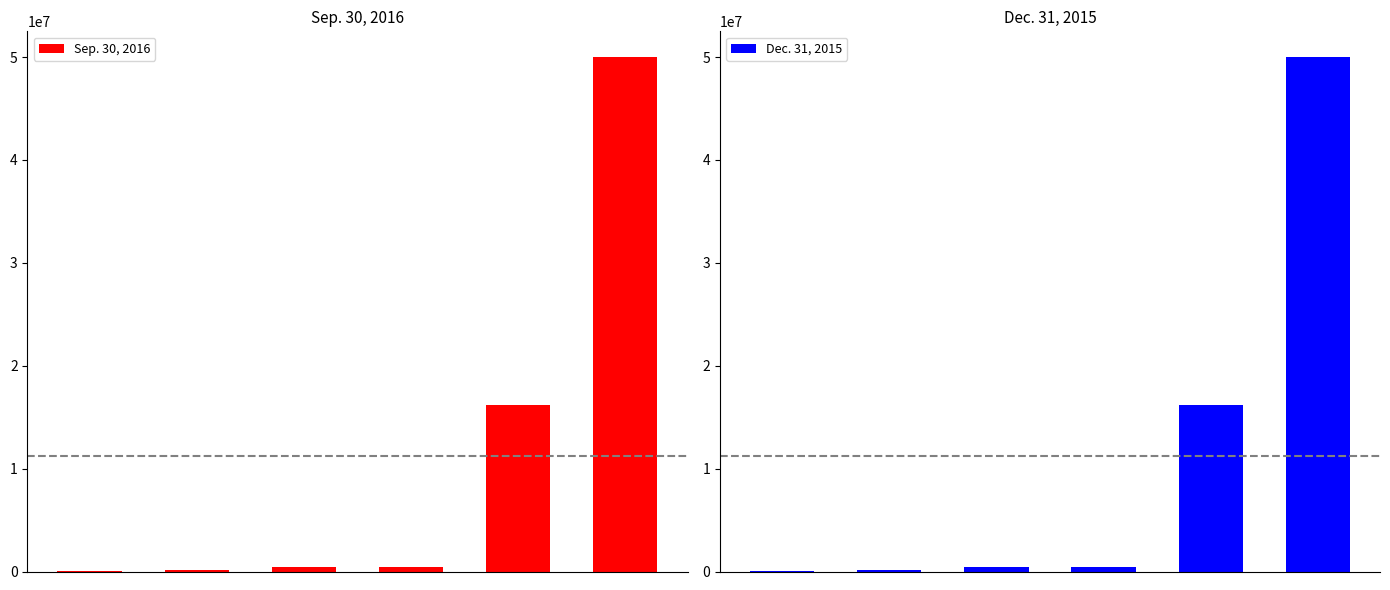

Where is Dec. 31, 2015 nearest to the value 25003310?

4